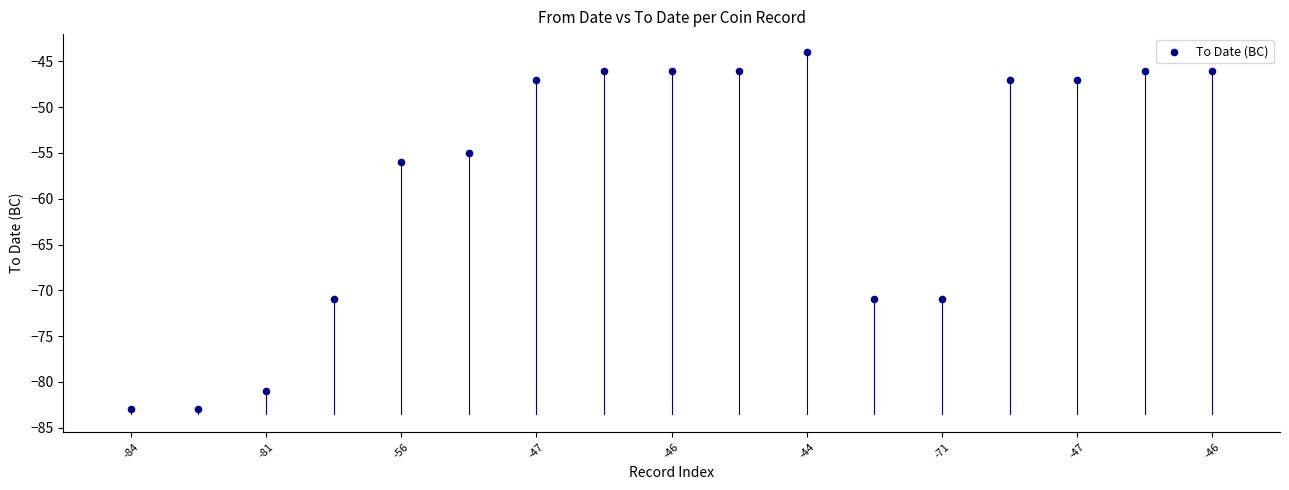

What Y value in the scatter plot is closest to -63?

-56